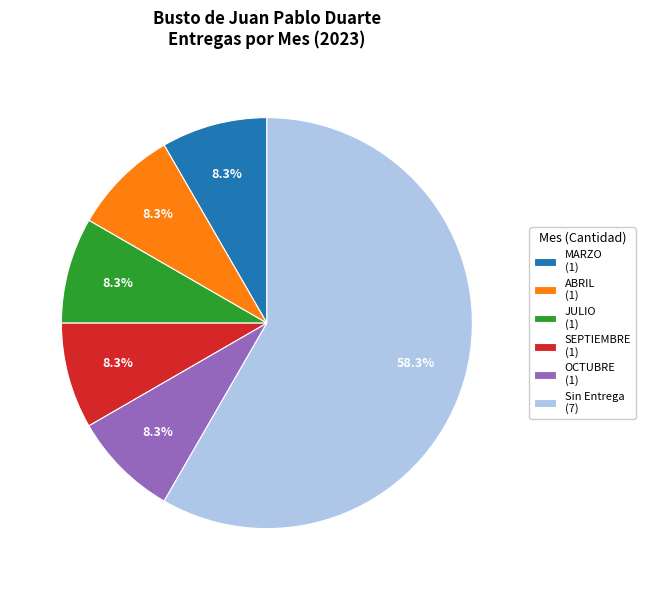

Do SEPTIEMBRE (1) and Sin Entrega (7) together represent more than half of the pie?

Yes